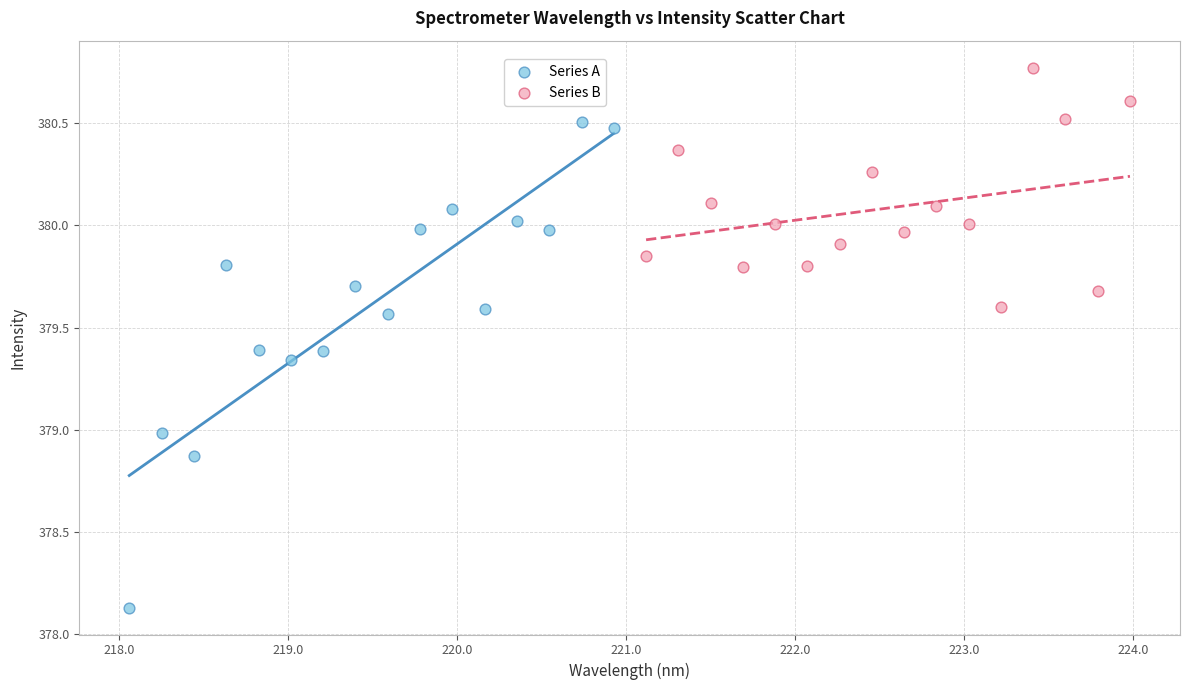

Which series reaches the minimum Y coordinate?

Series A